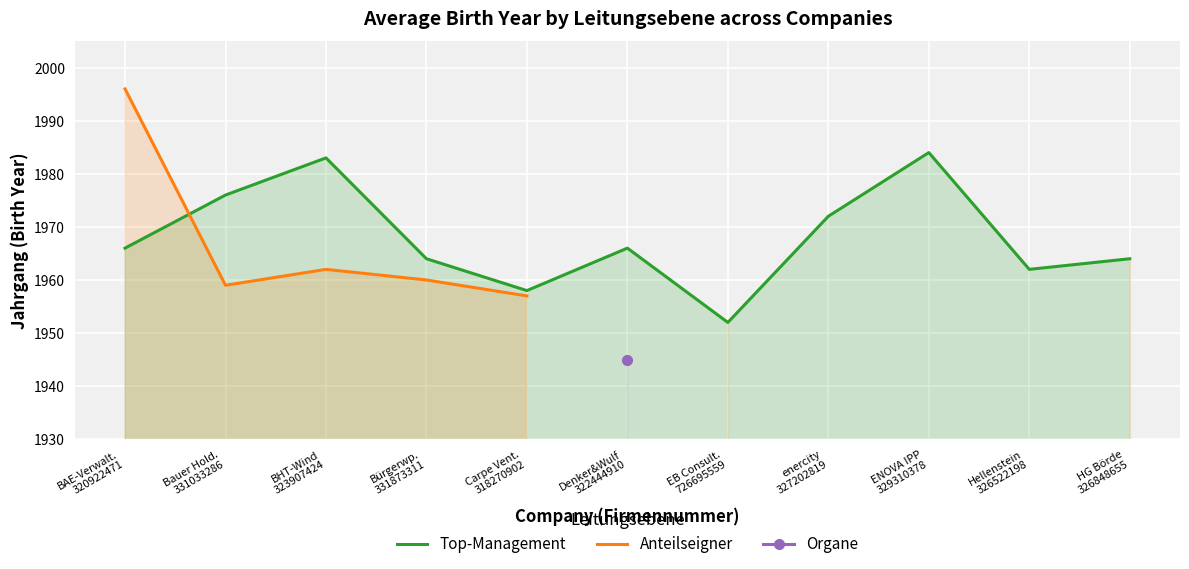

How many lines are shown in the chart?

3